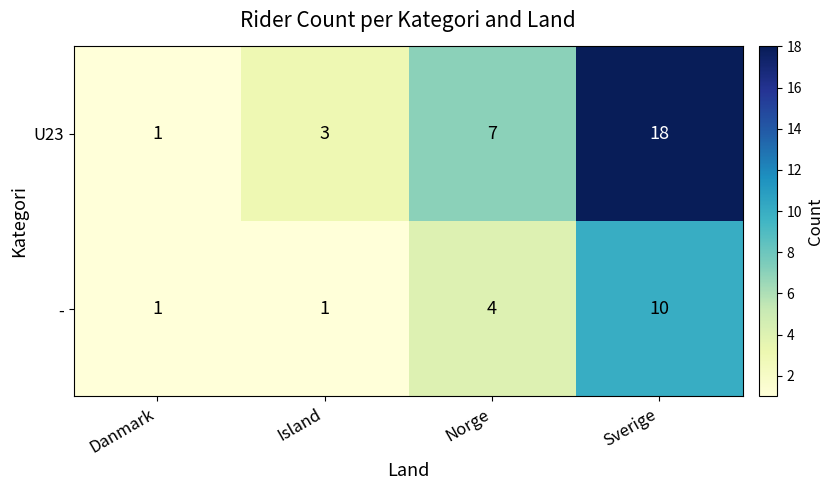

What is the sum of the U23 values at Island and Danmark?

4